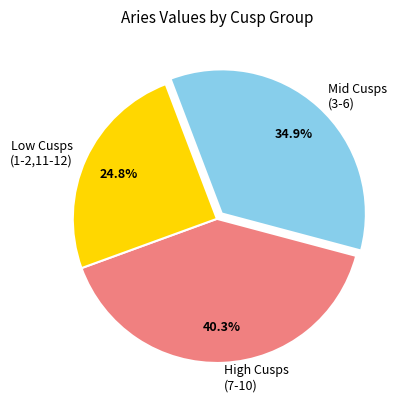

What is the ratio of the value at Mid Cusps (3-6) to the value at Low Cusps (1-2,11-12)?

1.4